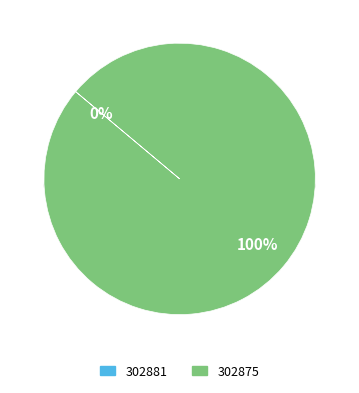

What is the change in value from 302881 to 302875?

+7